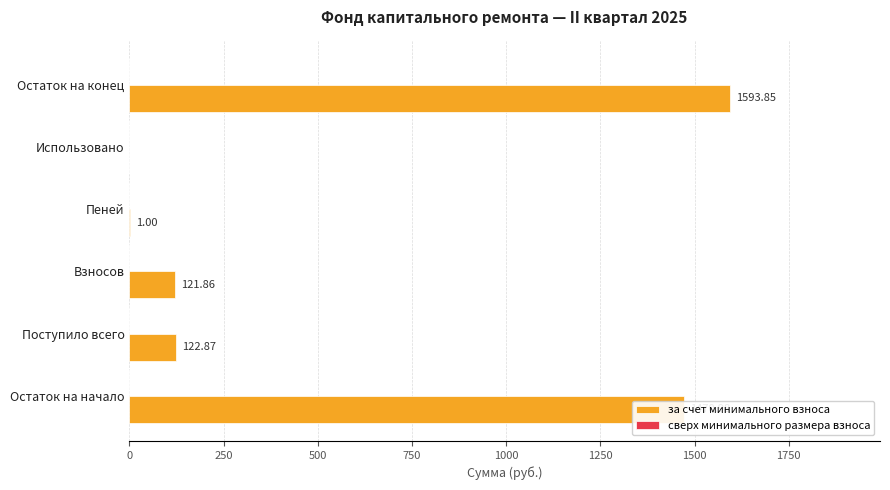

Which label corresponds to the largest value in the chart?

Остаток на конец